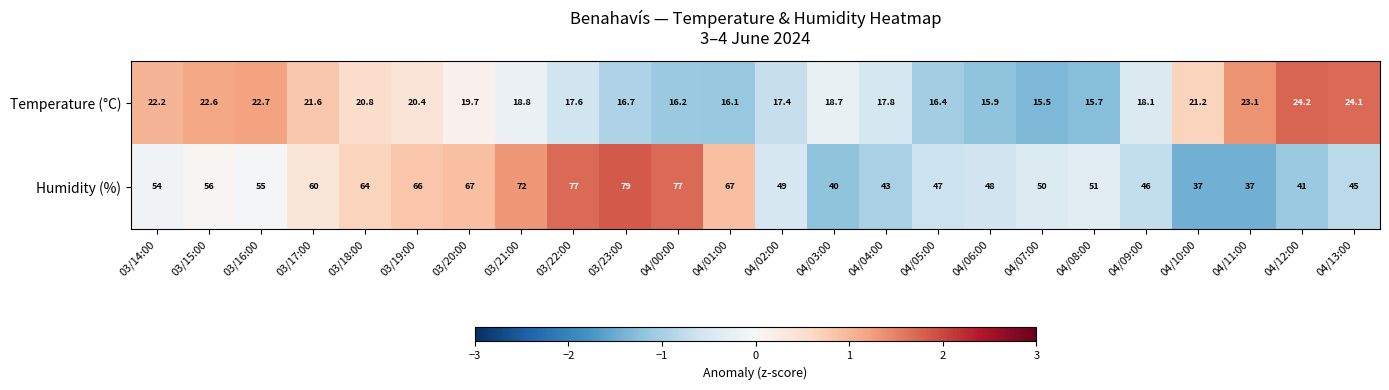

Rank the series by their average value, from highest to lowest.

Humidity (%), Temperature (°C)